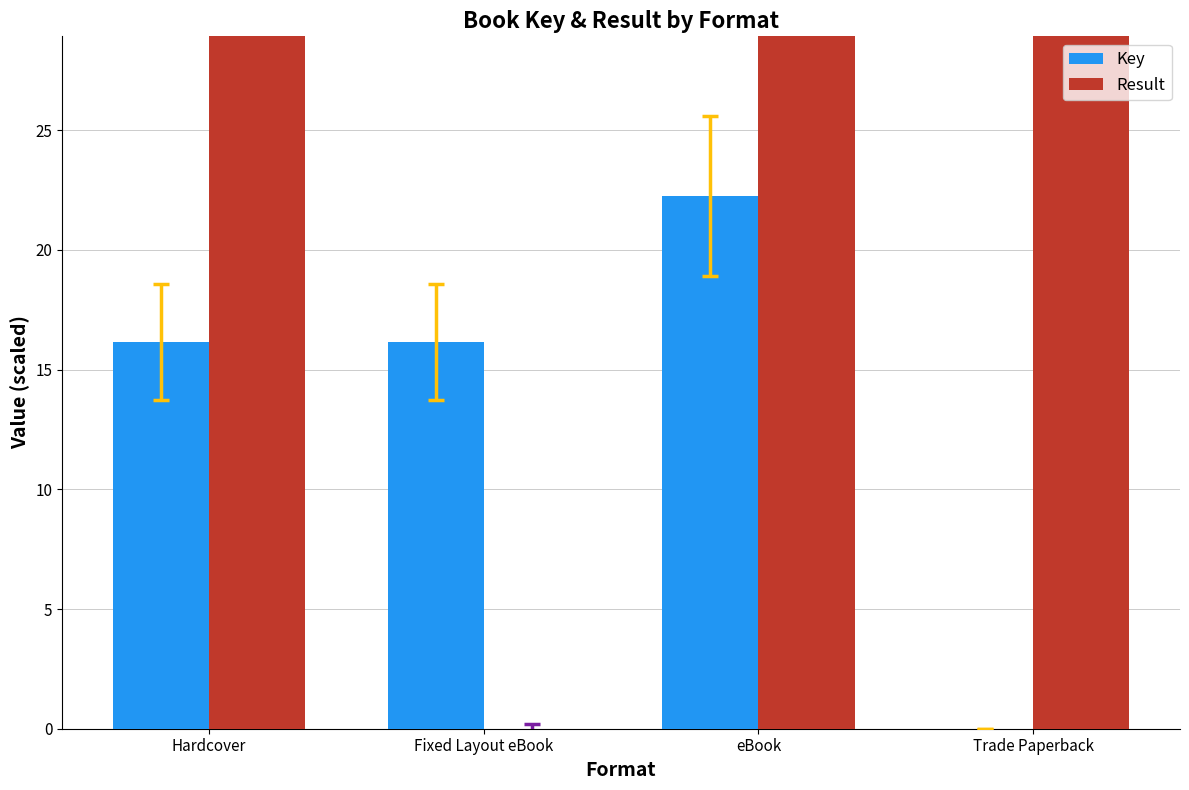

The value of Result at Fixed Layout eBook is 0.0. True or false?

True